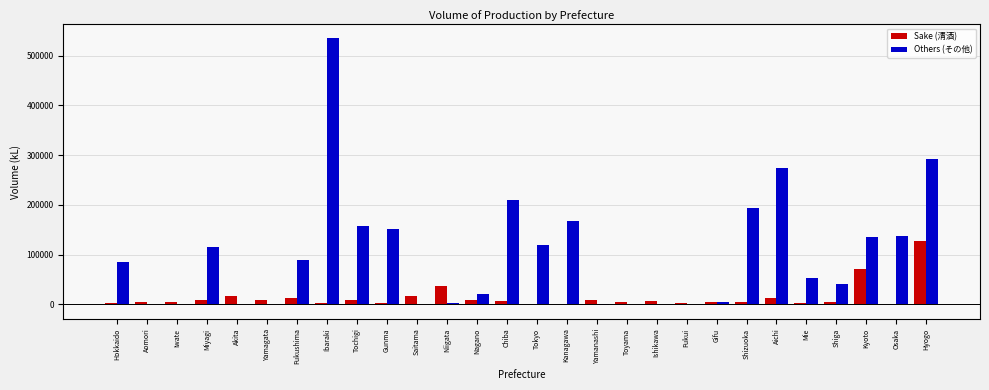

Which series has the largest total across all categories?

Others (その他)